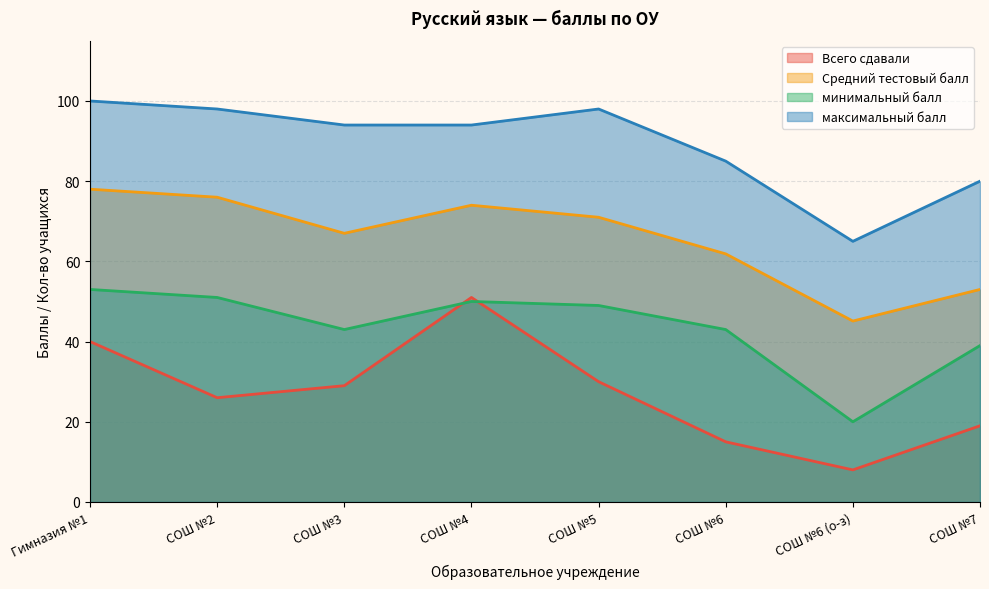

What are all the series names shown in the legend?

Всего сдавали, Средний тестовый балл, минимальный балл, максимальный балл